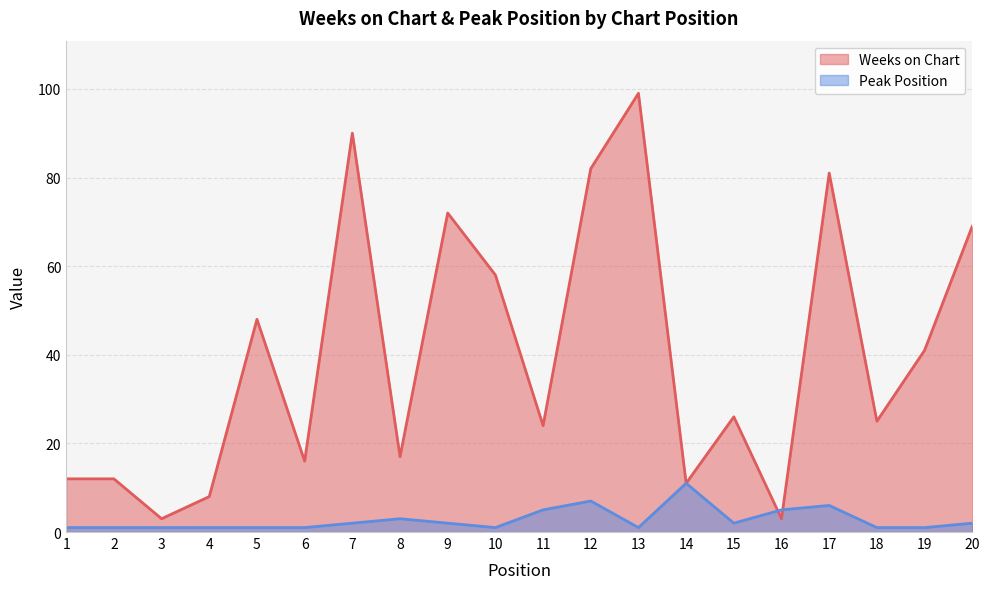

Where does the Peak Position series first go above 2?

8